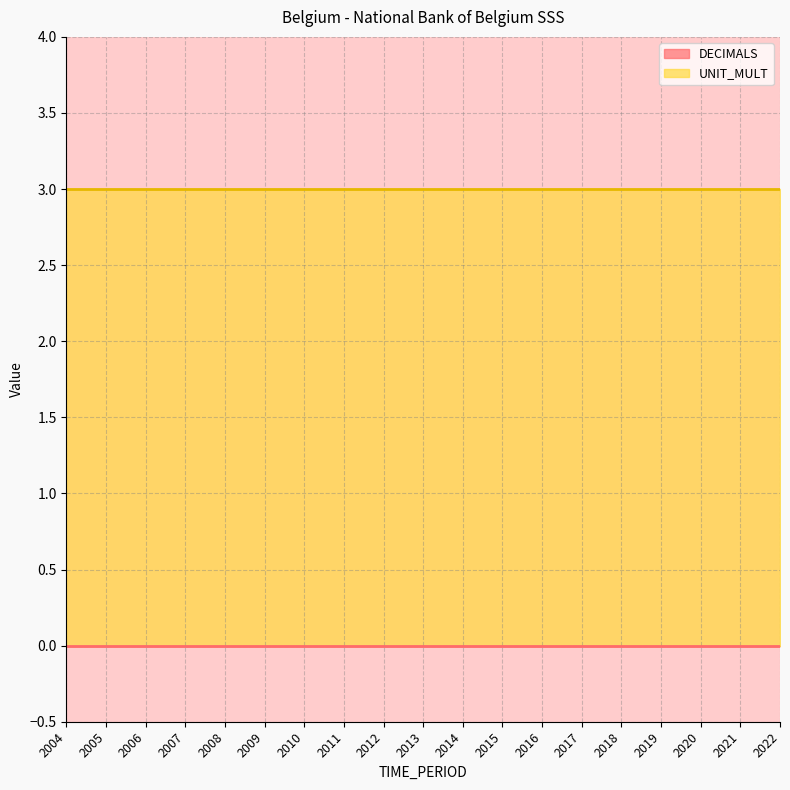

True or false: DECIMALS and UNIT_MULT intersect in this chart.

False